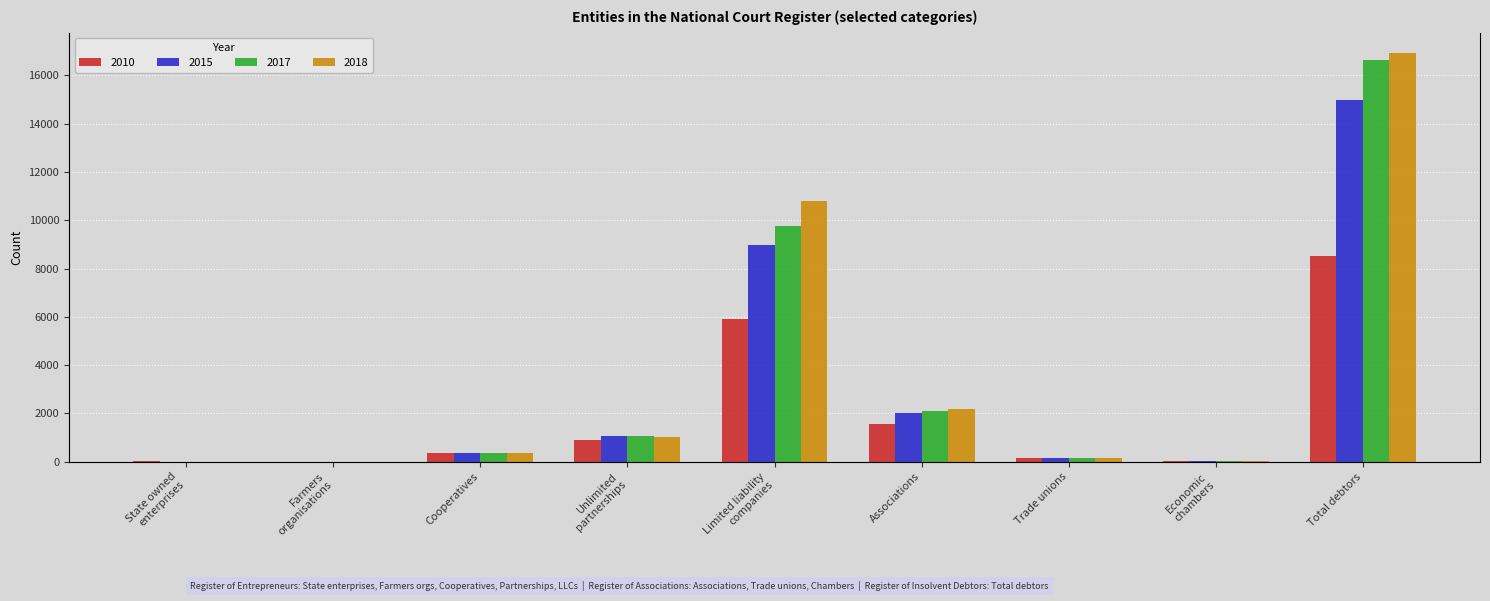

Are the bars horizontal?

No